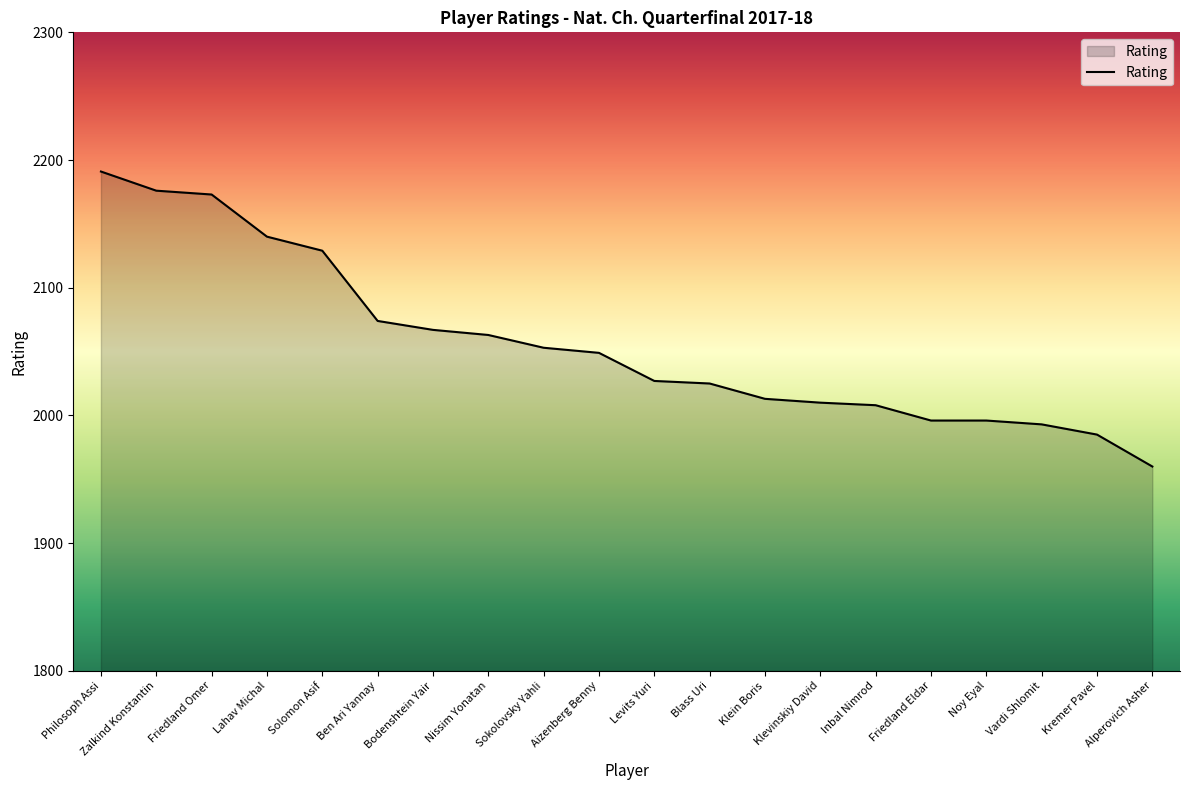

What is the maximum value shown in the chart?

2191